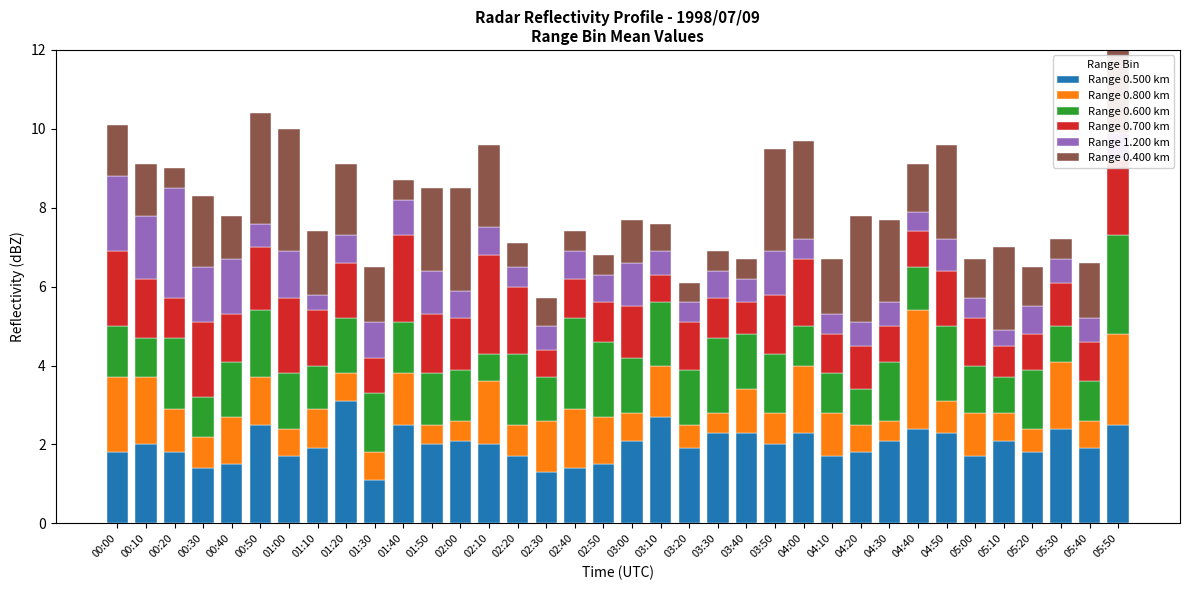

What are all the series names shown in the legend?

Range 0.500 km, Range 0.800 km, Range 0.600 km, Range 0.700 km, Range 1.200 km, Range 0.400 km